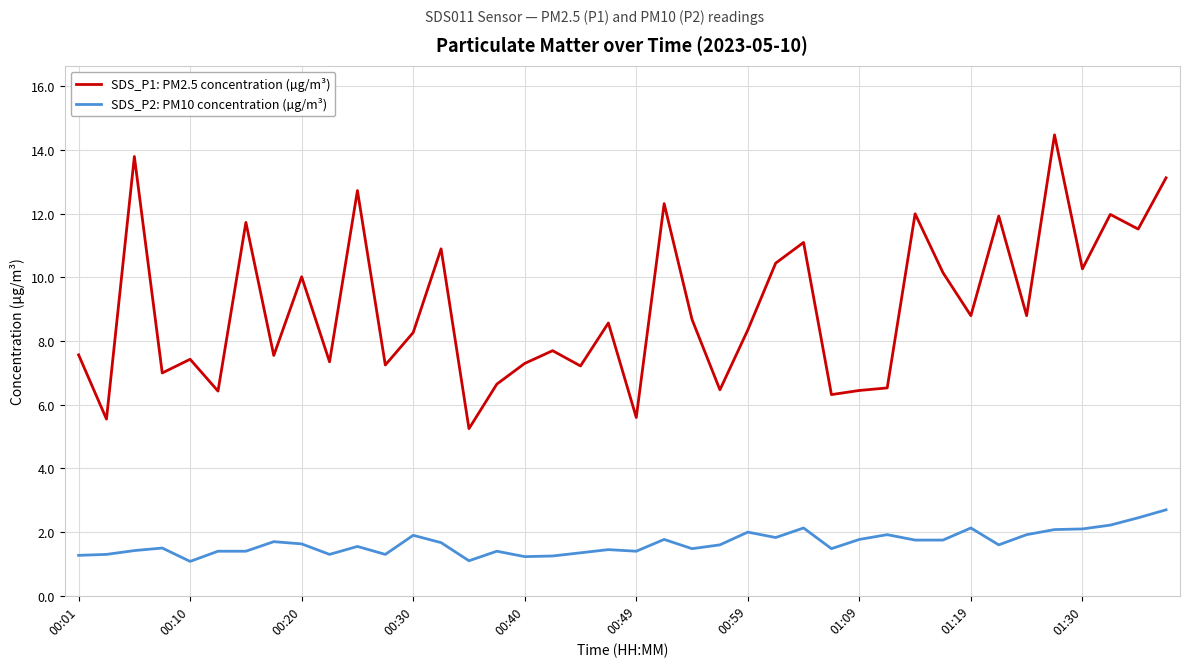

True or false: SDS_P1: PM2.5 concentration (µg/m³) and SDS_P2: PM10 concentration (µg/m³) intersect in this chart.

False